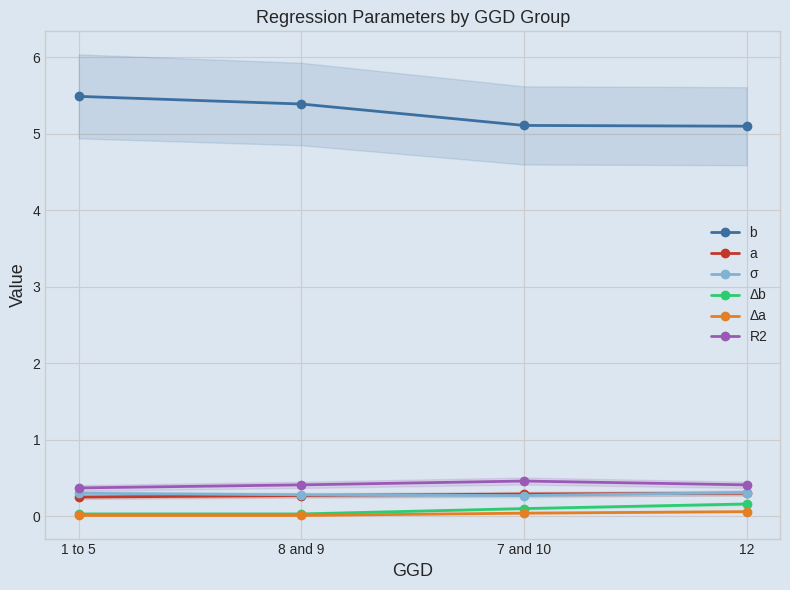

Is it true that R2 equals 0.4 at 1 to 5?

True